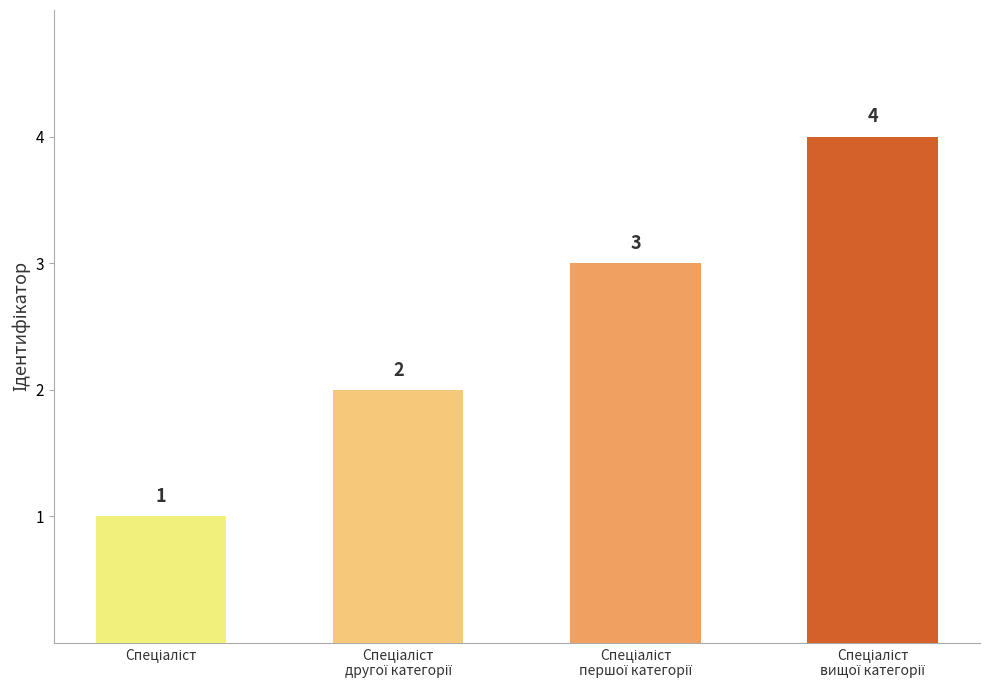

What is the value of the 2nd bar from the left?

2